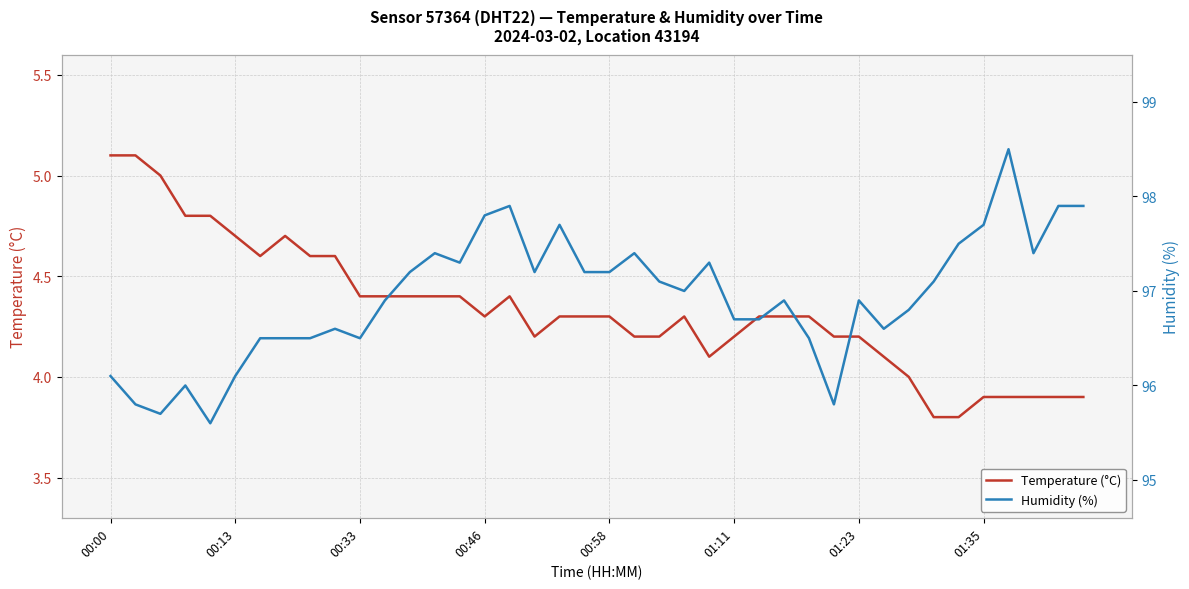

True or false: Temperature (°C) and Humidity (%) intersect in this chart.

False